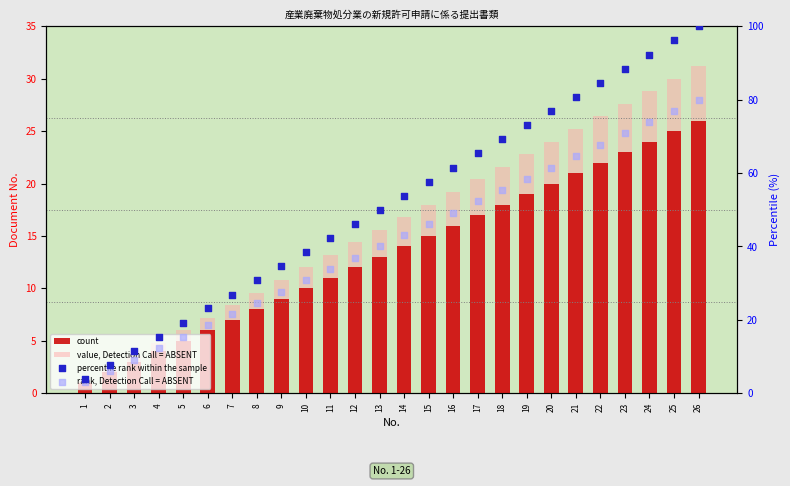

What is the total value across all series at 6?

54.8